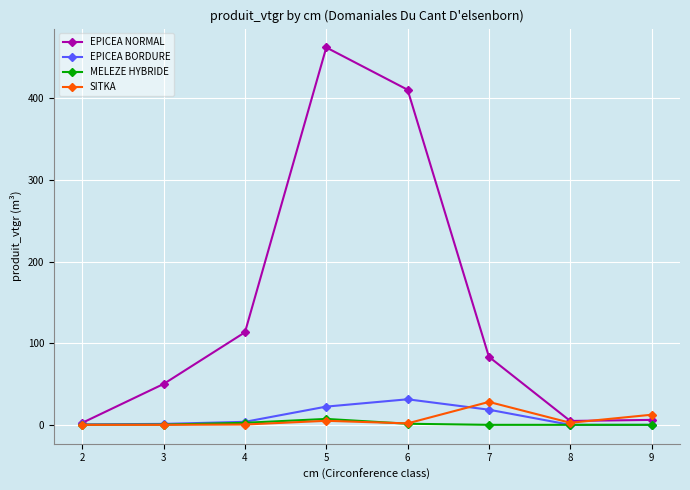

In EPICEA NORMAL, how many points are higher than both neighbors (excluding endpoints)?

1